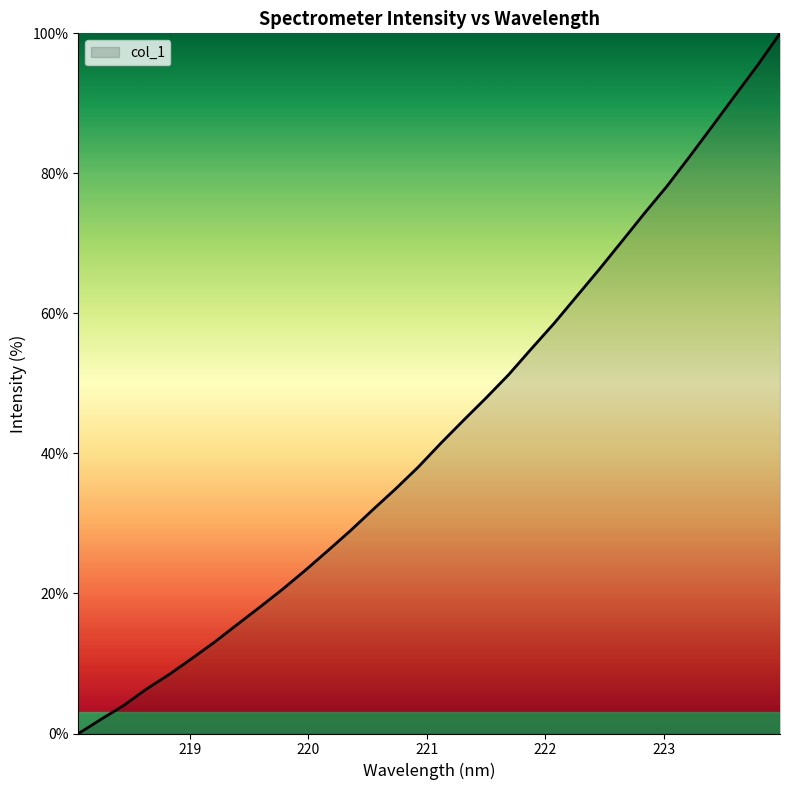

What is the difference between the maximum and minimum values?

100.0